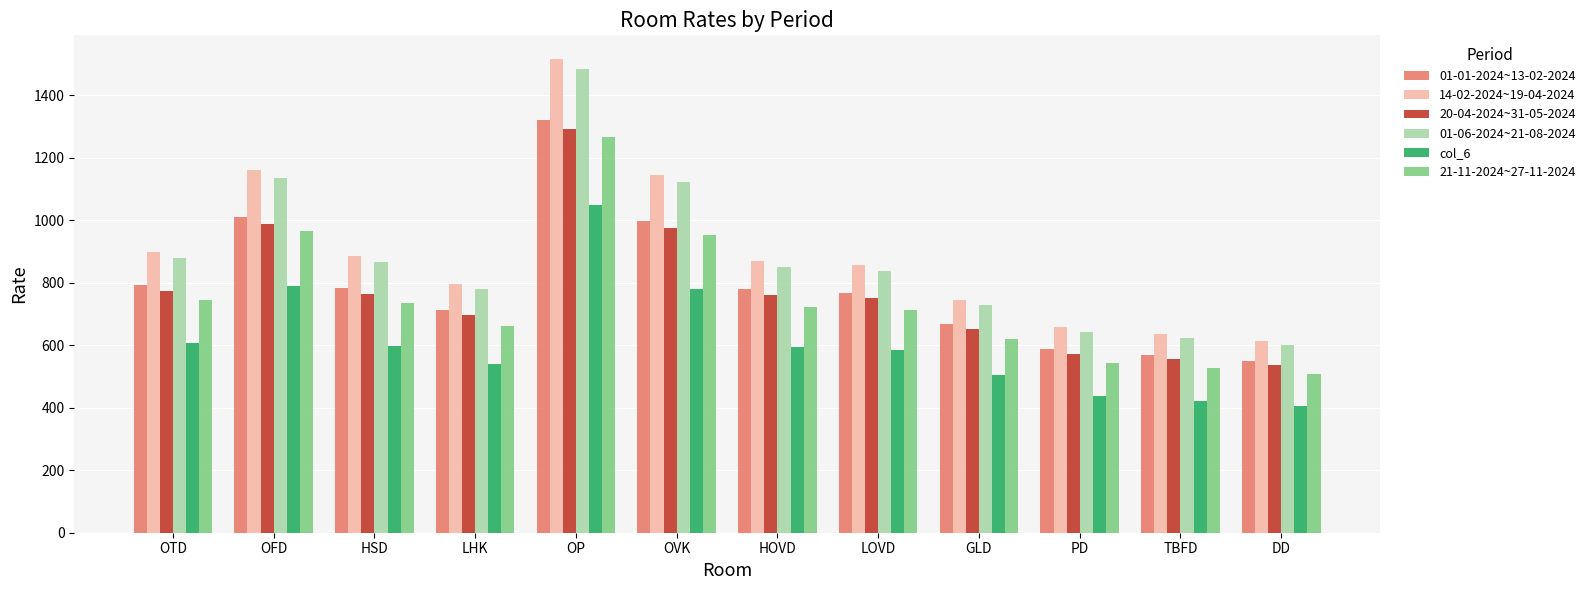

What is the label of the 7th bar from the left?

HOVD